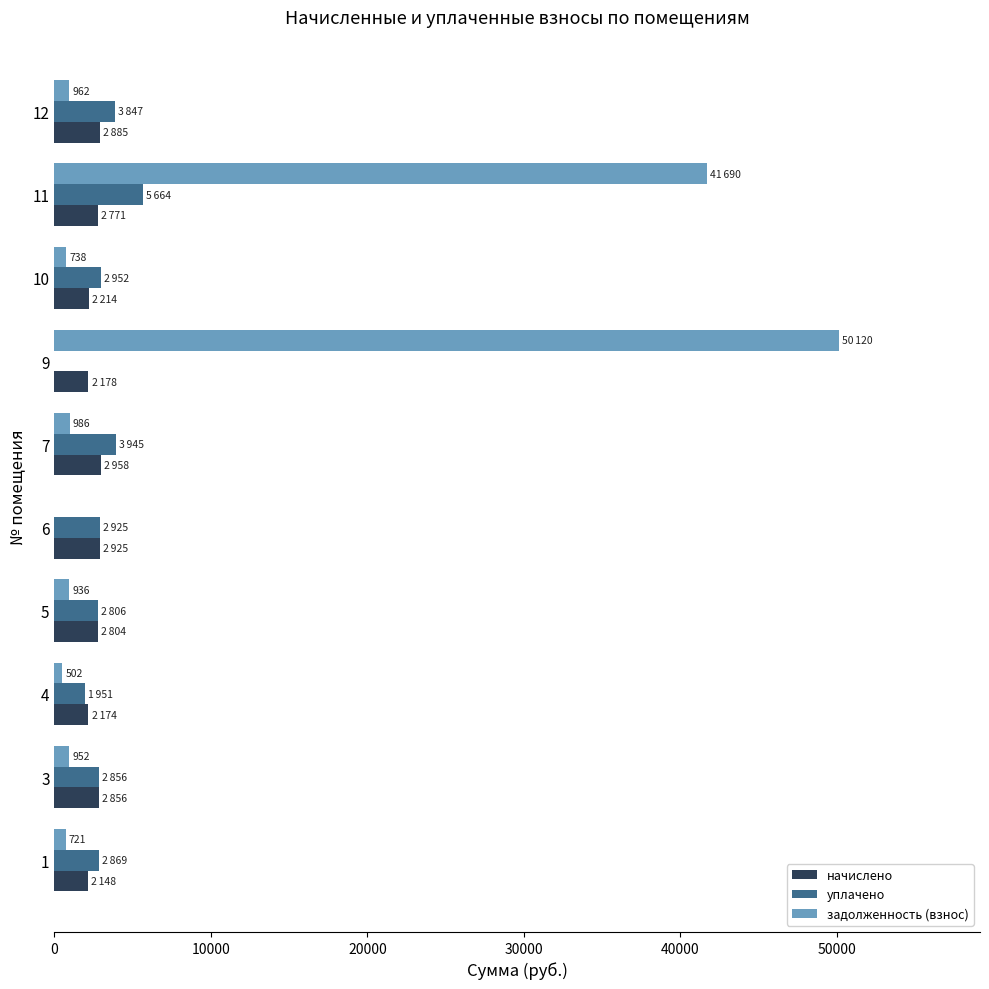

At which category is the sum across all series the highest?

9